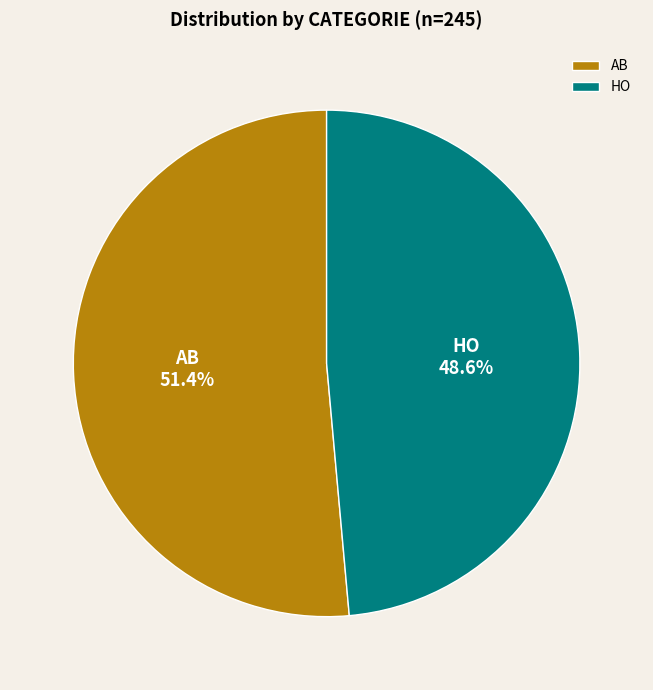

Which category has the smallest portion of the pie?

HO